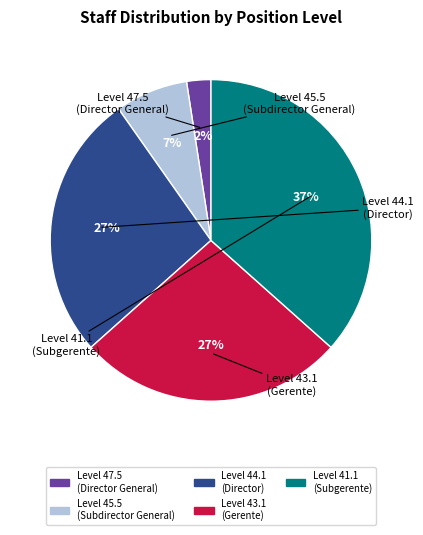

Is there a majority slice in this chart?

No